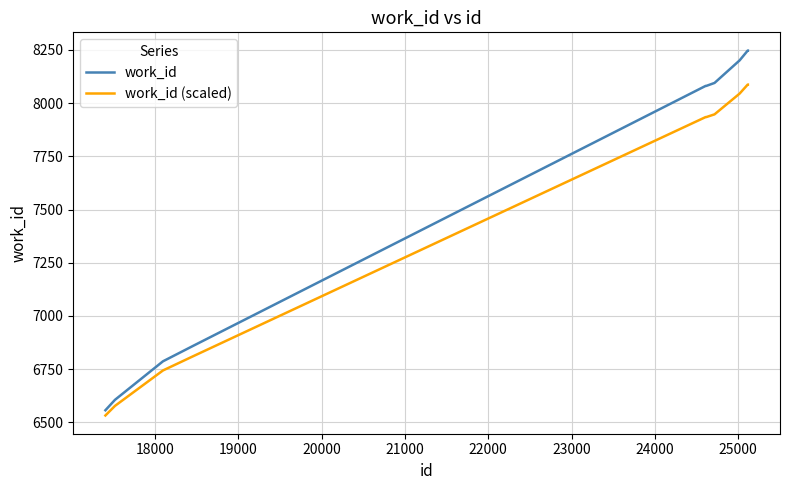

Which series has the widest spread of values?

work_id